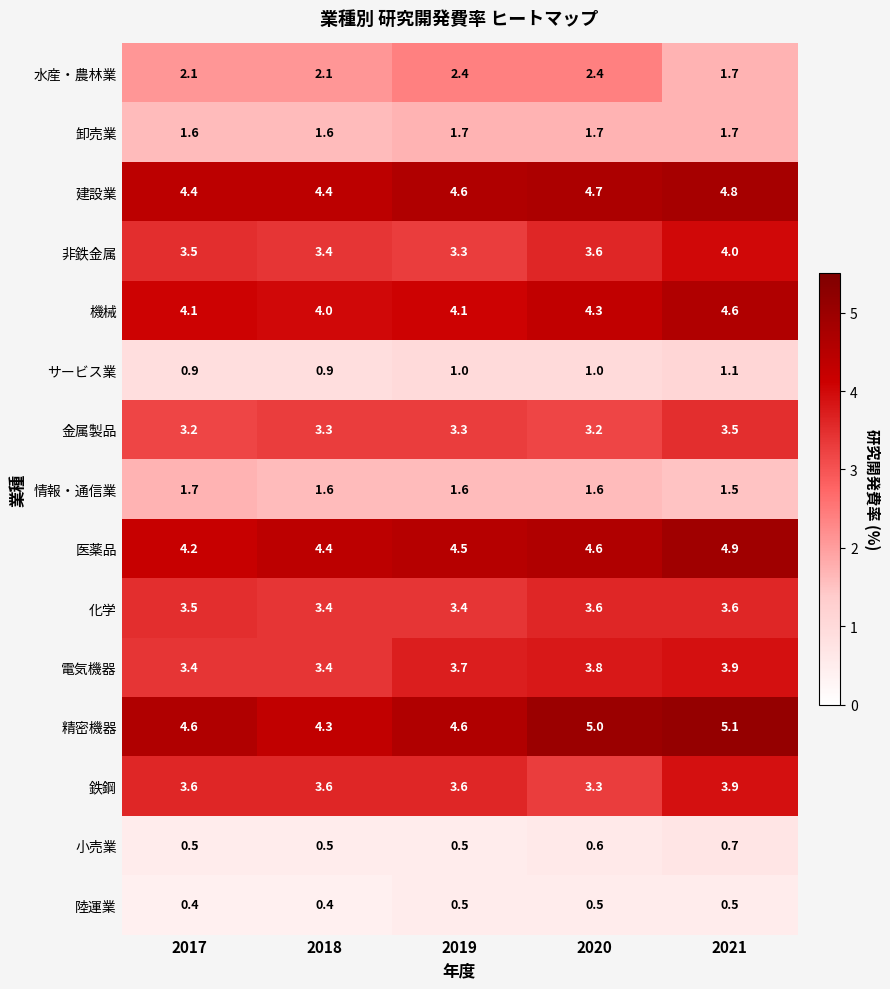

How many categories are shown in the chart?

5